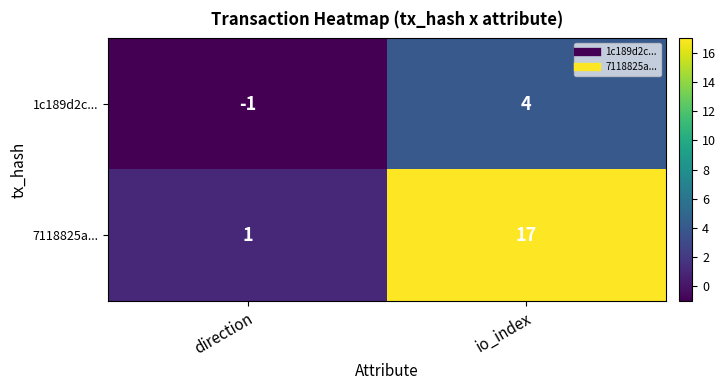

The 7118825a... series shows 17 at io_index. True or false?

True